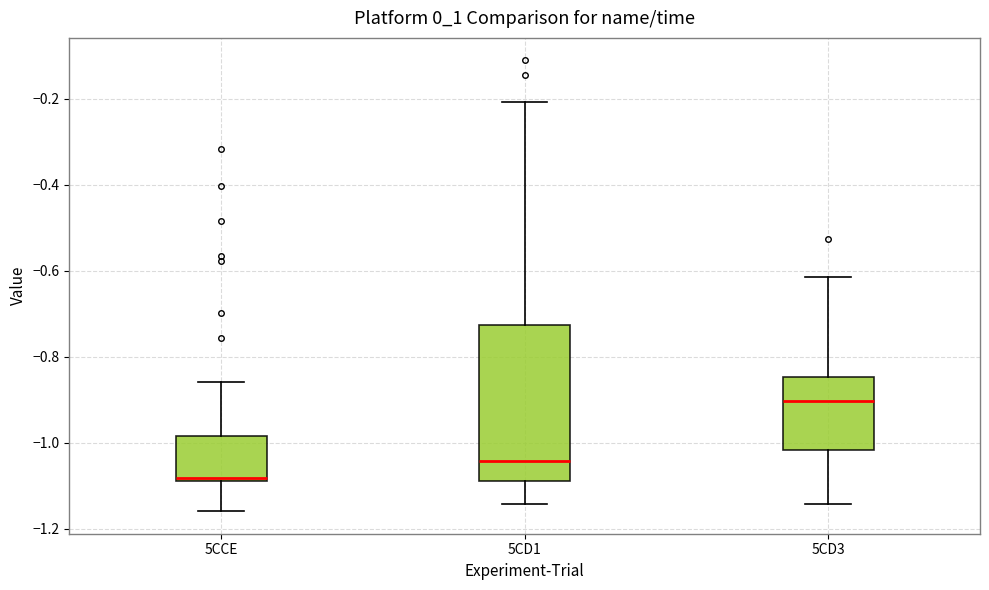

Reading left to right, transcribe this box plot: for each box, give where its median line is, the range the box spans, and where its two whiskers end, as read against the y-axis. The values are not printed on the chart, so give them approximately, as read against the axis.

5CCE: median -1.08 (just above the box's lower edge), box -1.08 to -0.98, whiskers -1.16 to -0.86
5CD1: median -1.04, box -1.08 to -0.72, whiskers -1.14 to -0.20
5CD3: median -0.90, box -1.02 to -0.84, whiskers -1.14 to -0.62